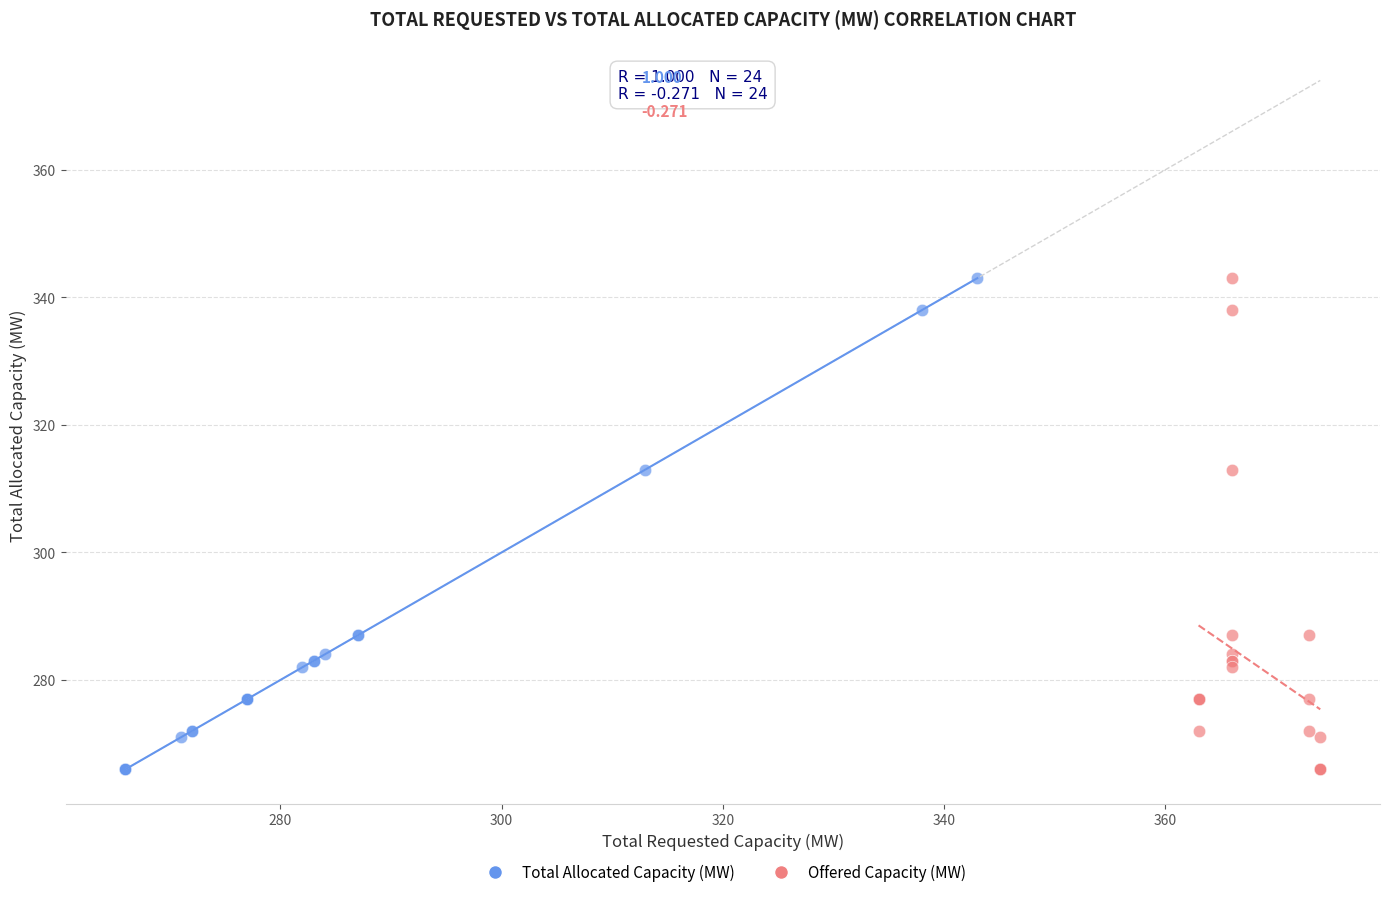

What are all the series names shown in the legend?

Total Allocated Capacity (MW), Offered Capacity (MW)